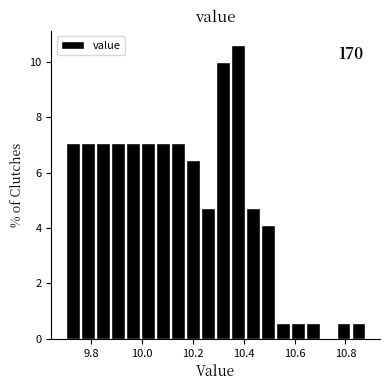

Around what value on the x-axis is the tallest bar? Give the approximate position of its centre, as read against the axis.

10.38